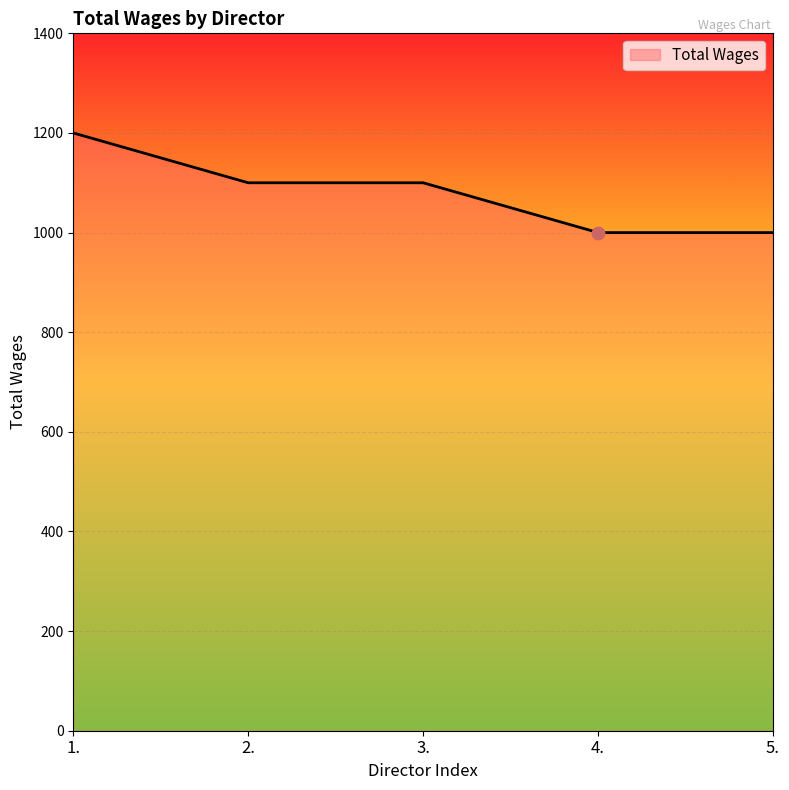

Which has a higher value, 1. or 4.?

1.